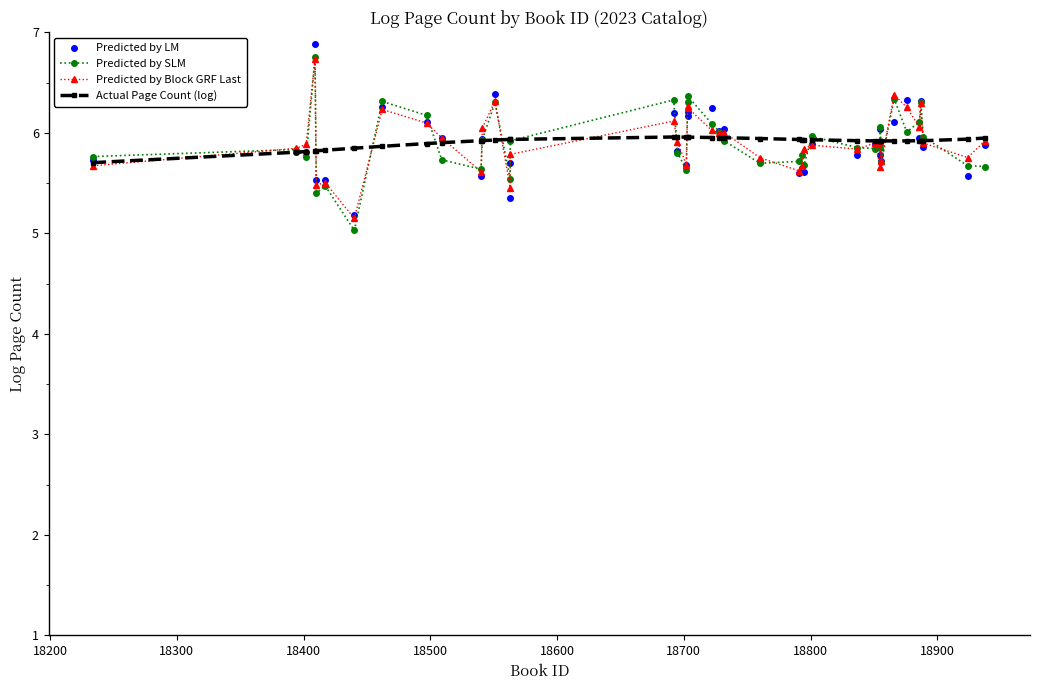

How many interior local peaks does the Predicted by LM series have?

14